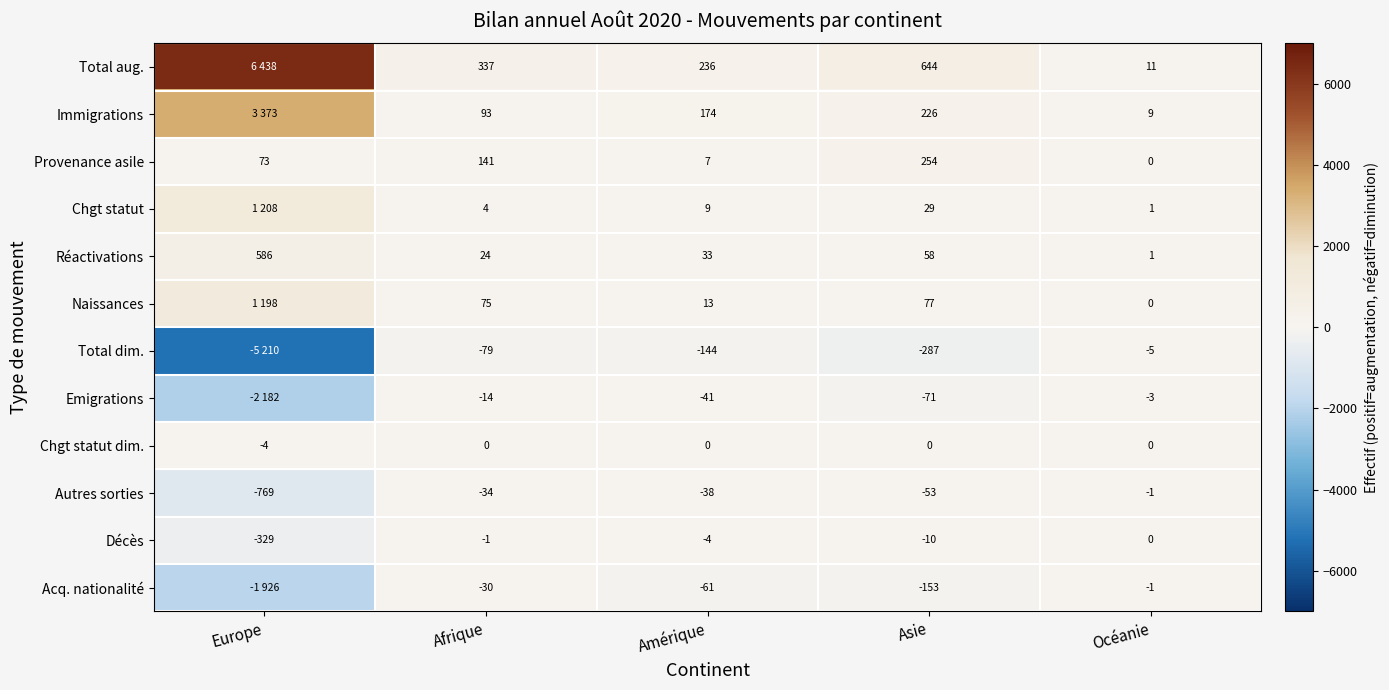

What is the difference between the maximum and second lowest values in the Réactivations series?

562